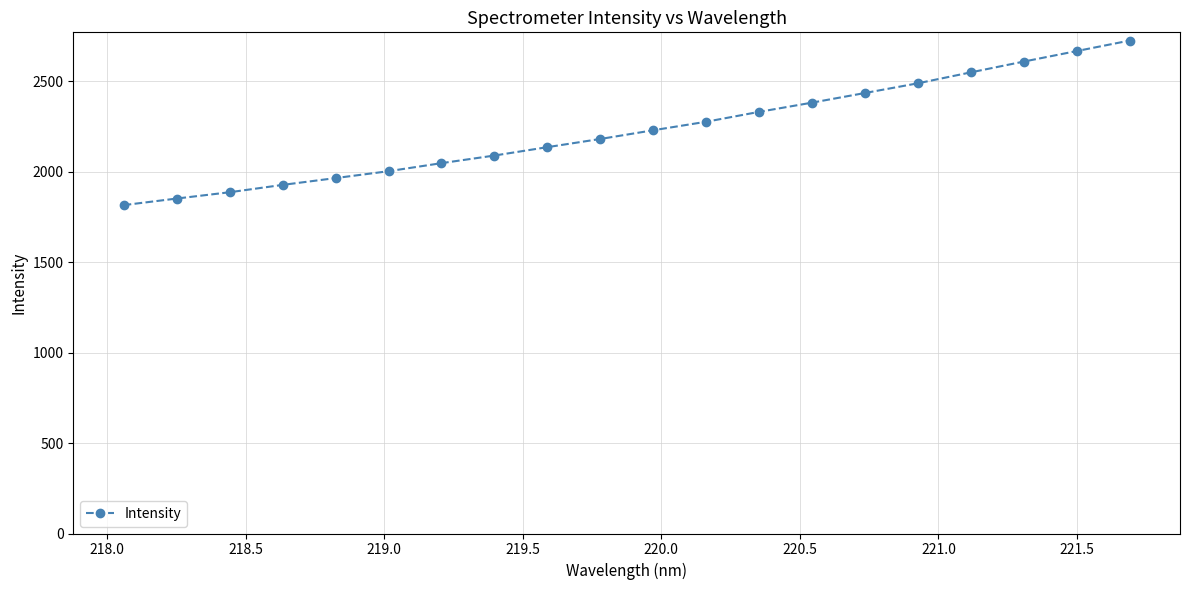

What is the difference between the maximum and minimum values?

910.1